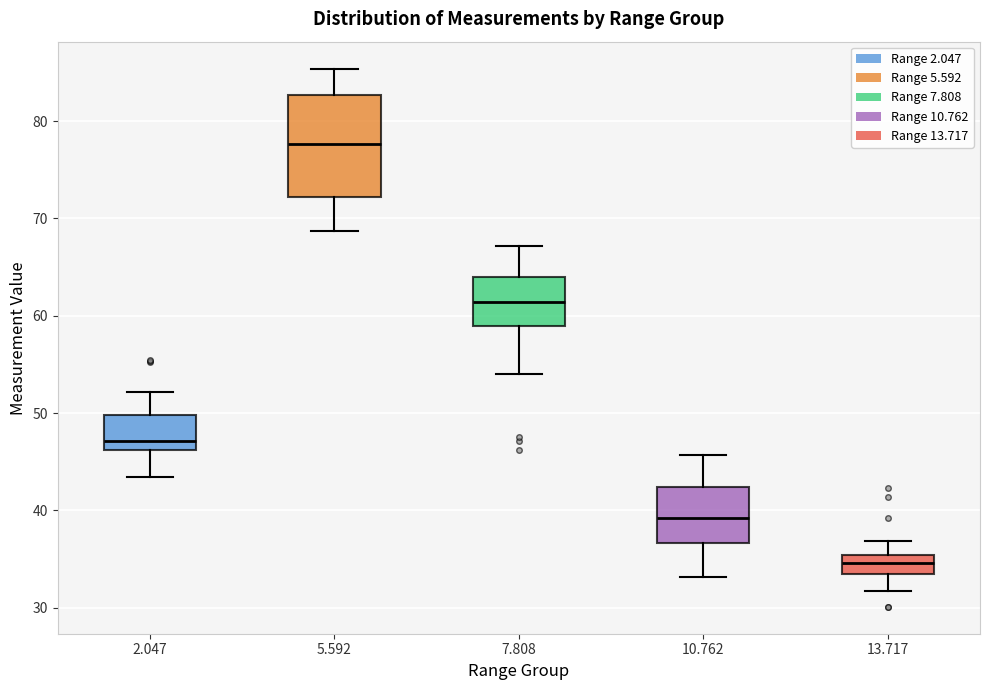

Where is the upper edge of the box at x = 13.717 on the y-axis? The values are not printed on the chart, so give them approximately, as read against the axis.

35